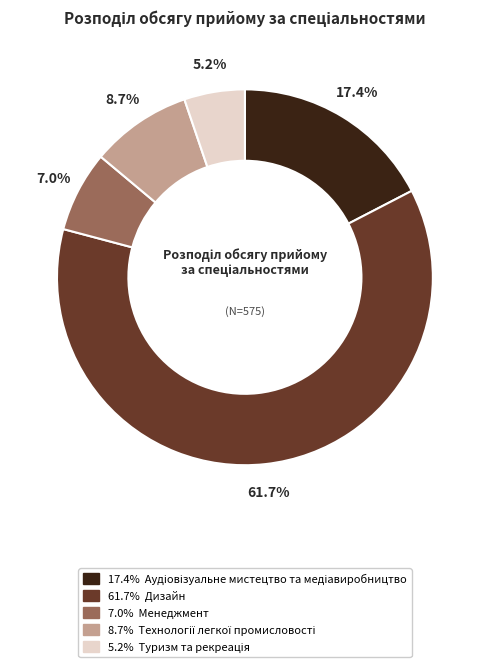

Is there any slice that represents more than half of the pie?

Yes